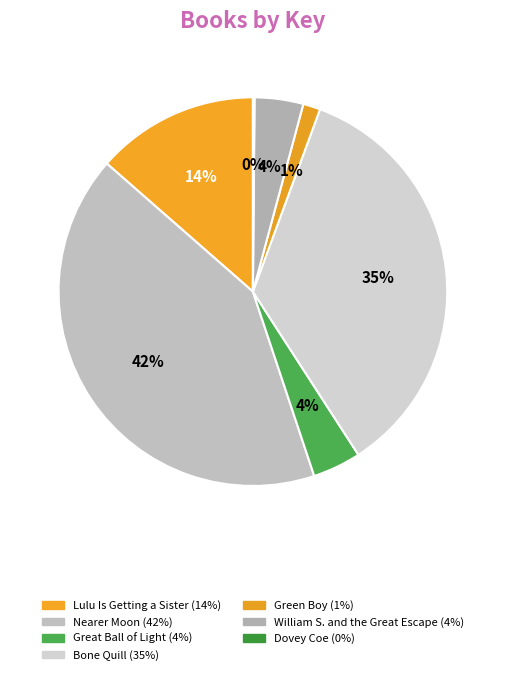

Count the number of slices in the pie.

7